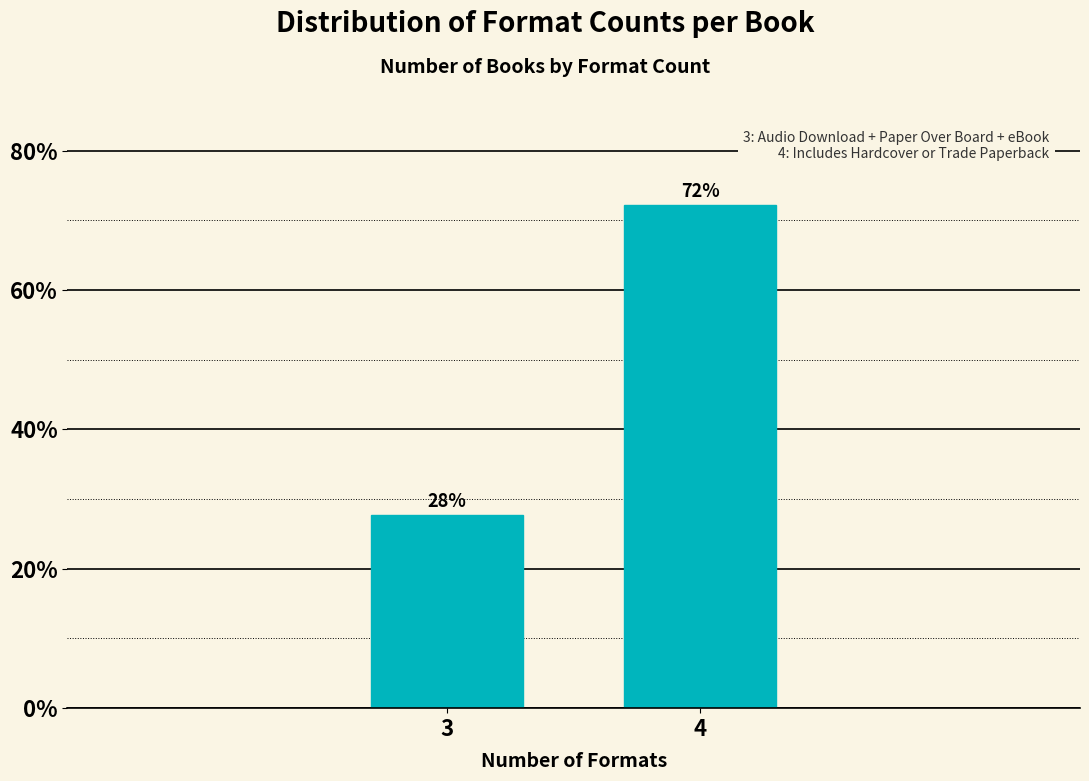

Which category has the highest value across all series?

4